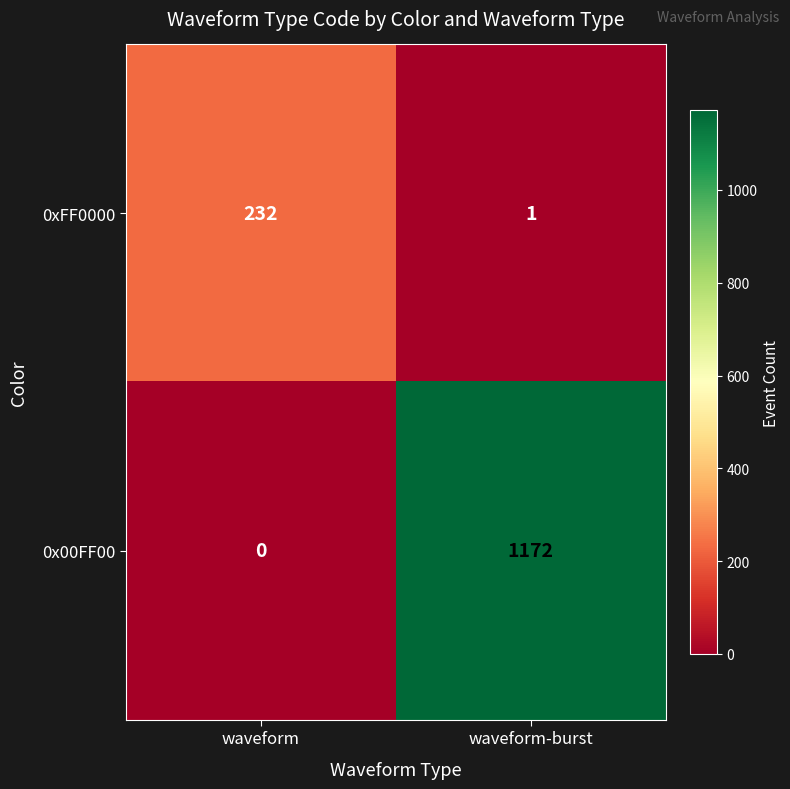

Rank the categories by 0xFF0000 value from highest to lowest.

waveform, waveform-burst